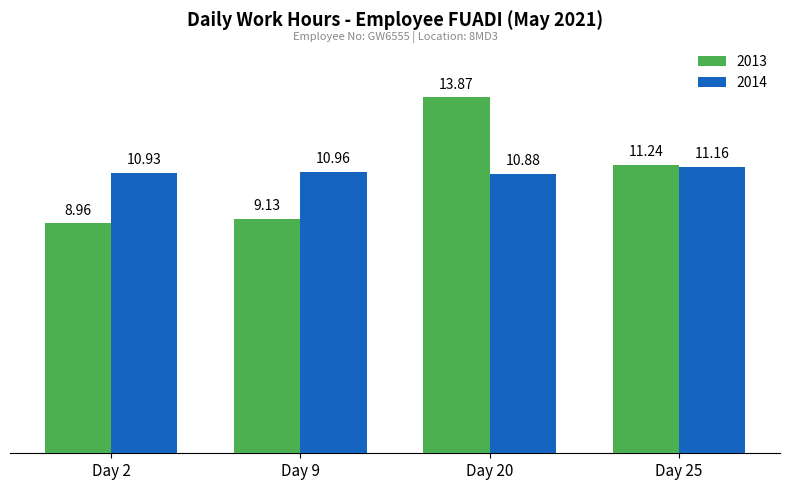

How many bars are there in total?

8